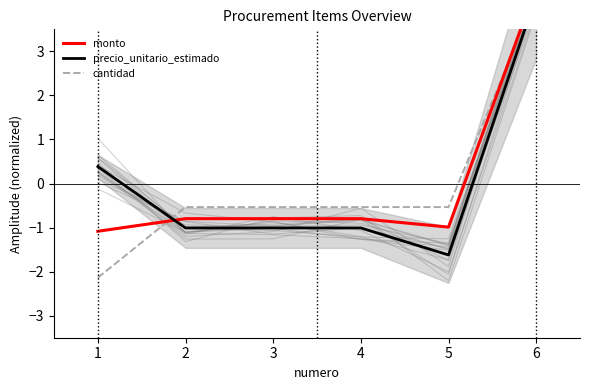

What are all the series names shown in the legend?

monto, precio_unitario_estimado, cantidad